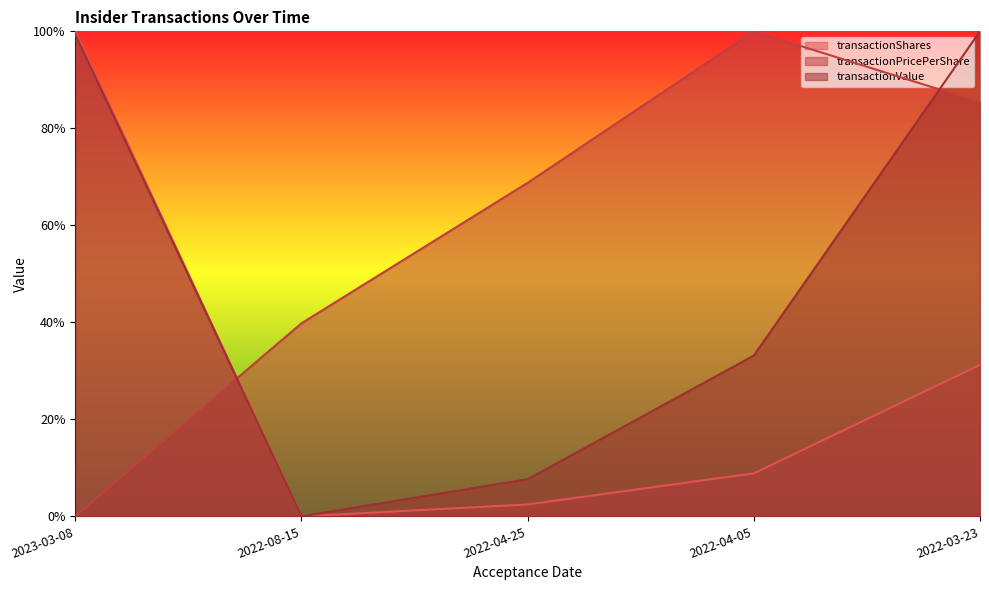

Between 2023-03-08 and 2022-03-23, which series saw the biggest shift?

transactionPricePerShare